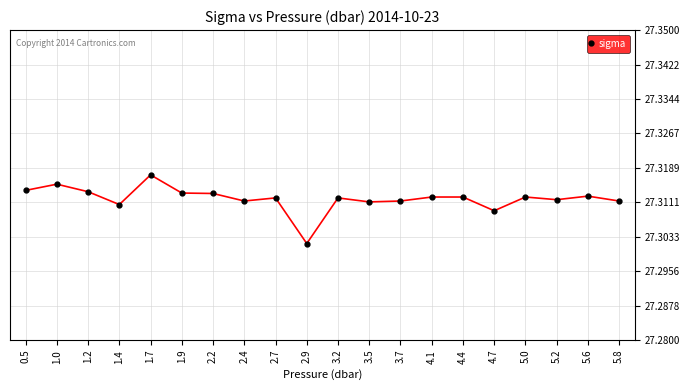

What is the label of the 7th point from the right?

4.1